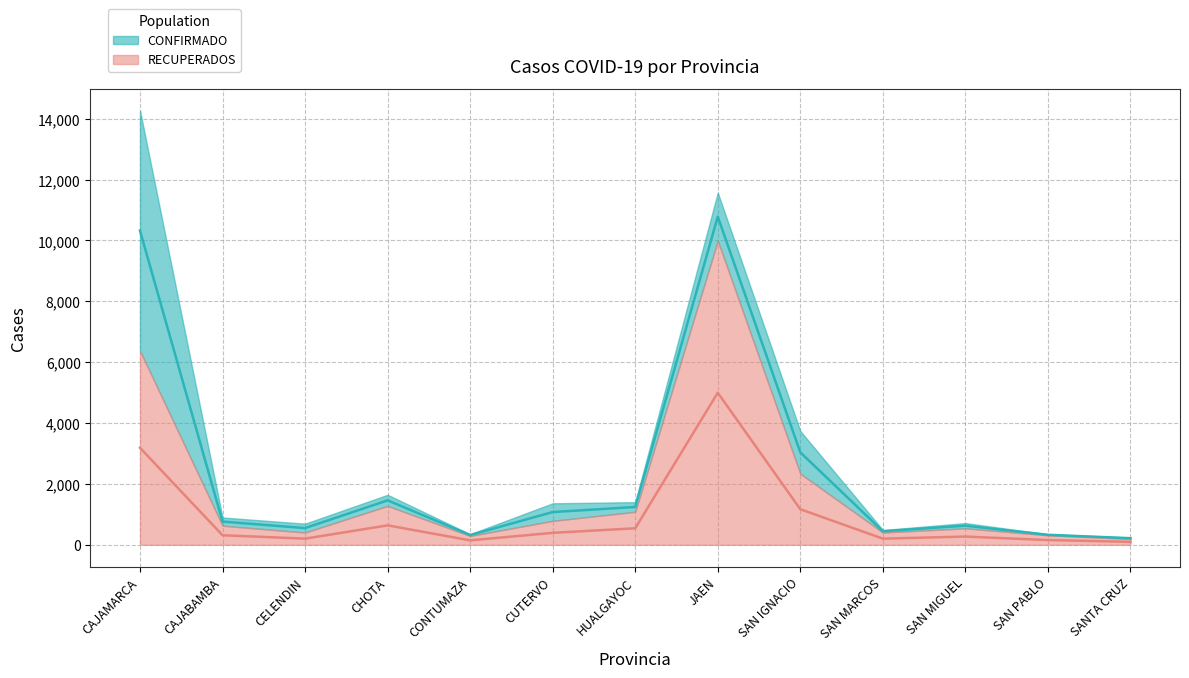

Is it true that RECUPERADOS equals 271.0 at SAN MIGUEL?

True